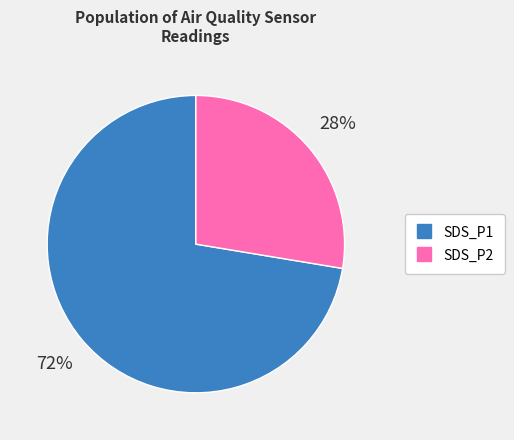

To the nearest percent, what portion does SDS_P1 represent?

72%